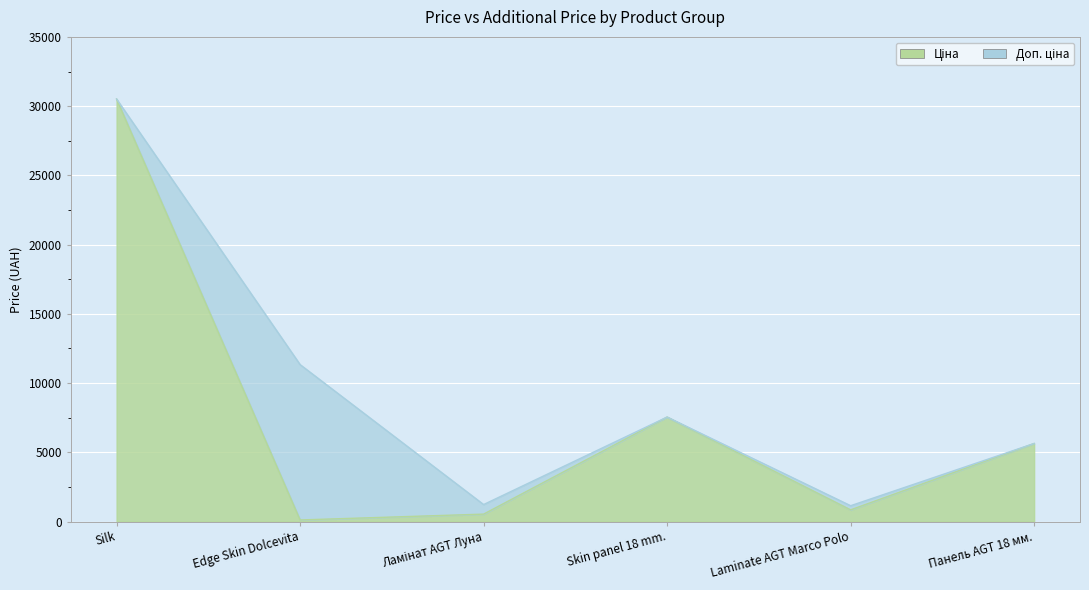

True or false: Ціна and Доп. ціна cross at least once.

False